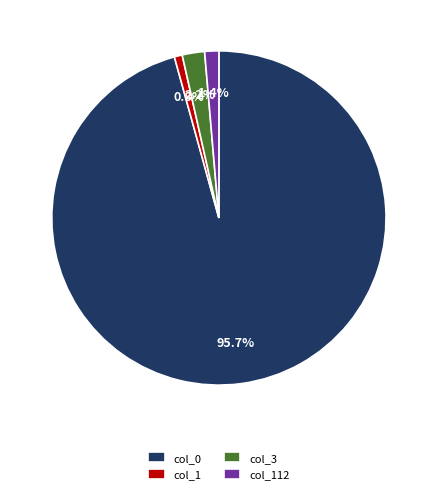

Between col_112 and col_0, which is larger?

col_0